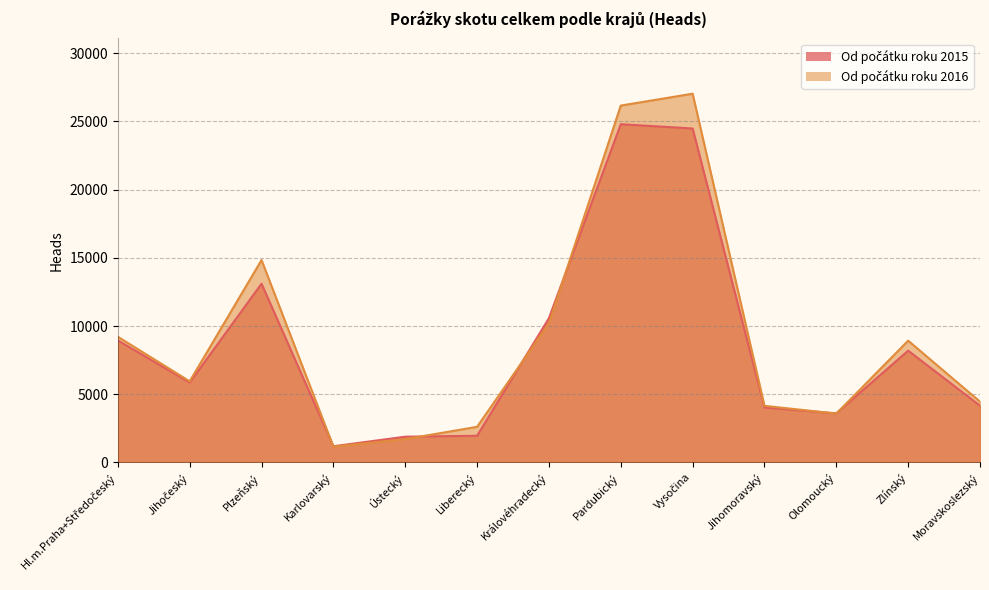

Which series has the widest spread of values?

Od počátku roku 2016